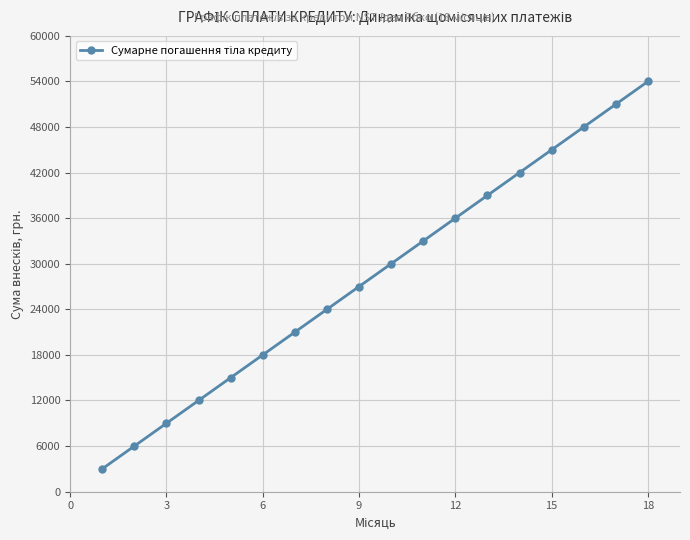

Is this an area chart (filled region under the line)?

No